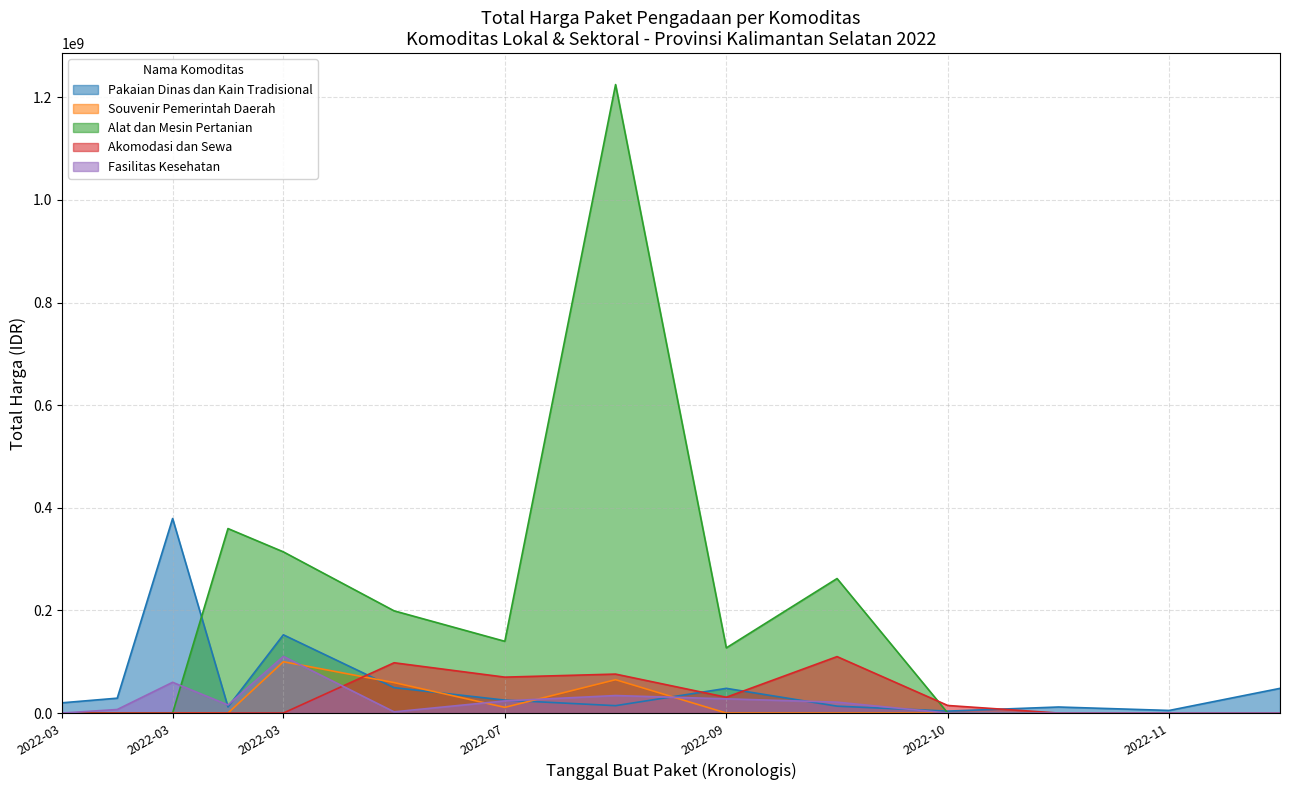

How many times do Pakaian Dinas dan Kain Tradisional and Souvenir Pemerintah Daerah cross each other?

4